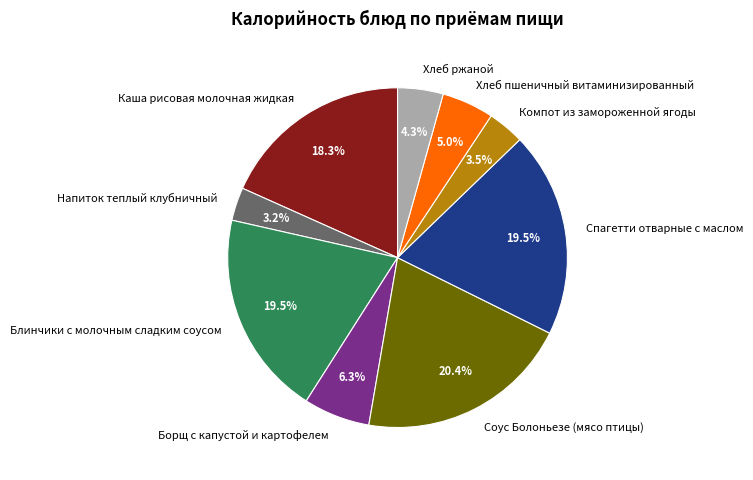

Is there any slice that represents more than half of the pie?

No